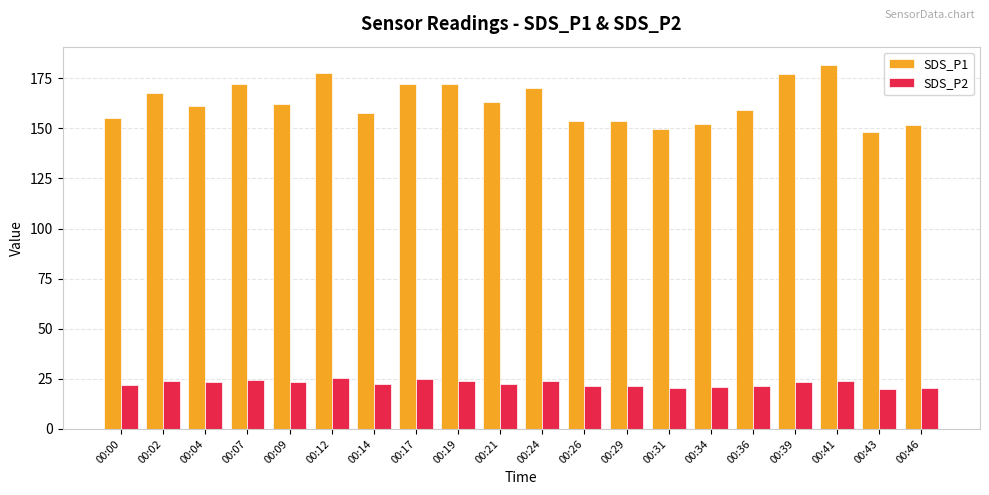

What is the maximum value for SDS_P1?

181.7